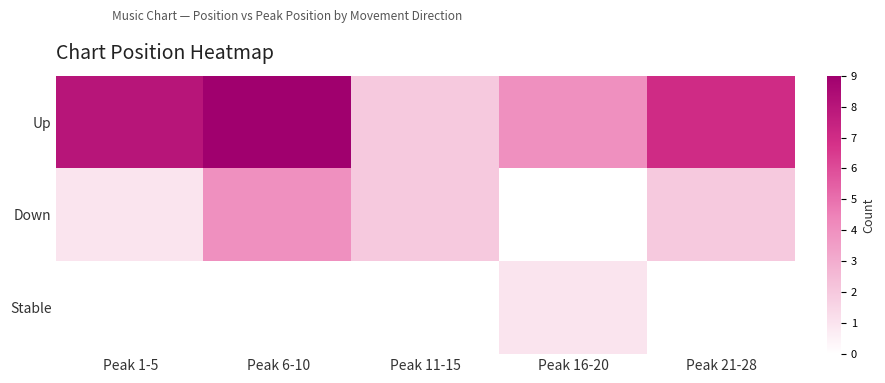

Reading left to right, what are all the values shown in this chart?

Up: Peak 1-5=8	Peak 6-10=9	Peak 11-15=2	Peak 16-20=4	Peak 21-28=7
Down: Peak 1-5=1	Peak 6-10=4	Peak 11-15=2	Peak 16-20=0	Peak 21-28=2
Stable: Peak 1-5=0	Peak 6-10=0	Peak 11-15=0	Peak 16-20=1	Peak 21-28=0